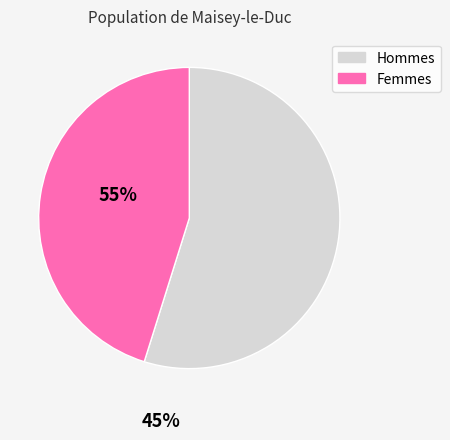

Rank the categories by value from lowest to highest.

Femmes, Hommes